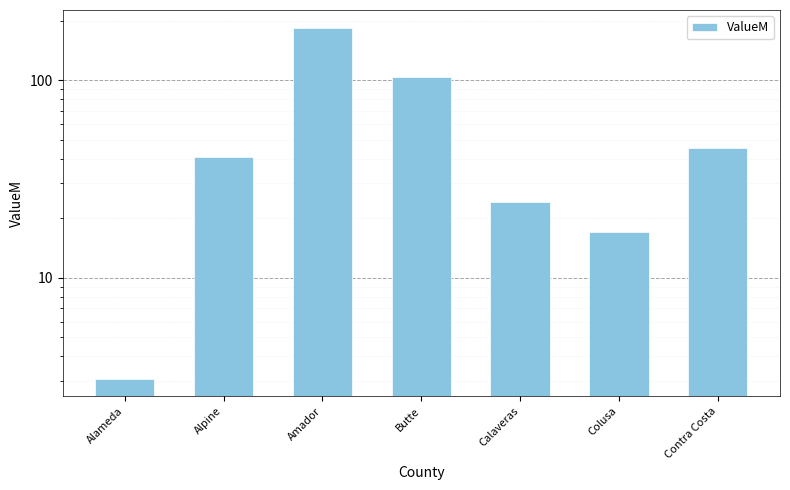

List the labels in order of value, smallest first.

Alameda, Colusa, Calaveras, Alpine, Contra Costa, Butte, Amador